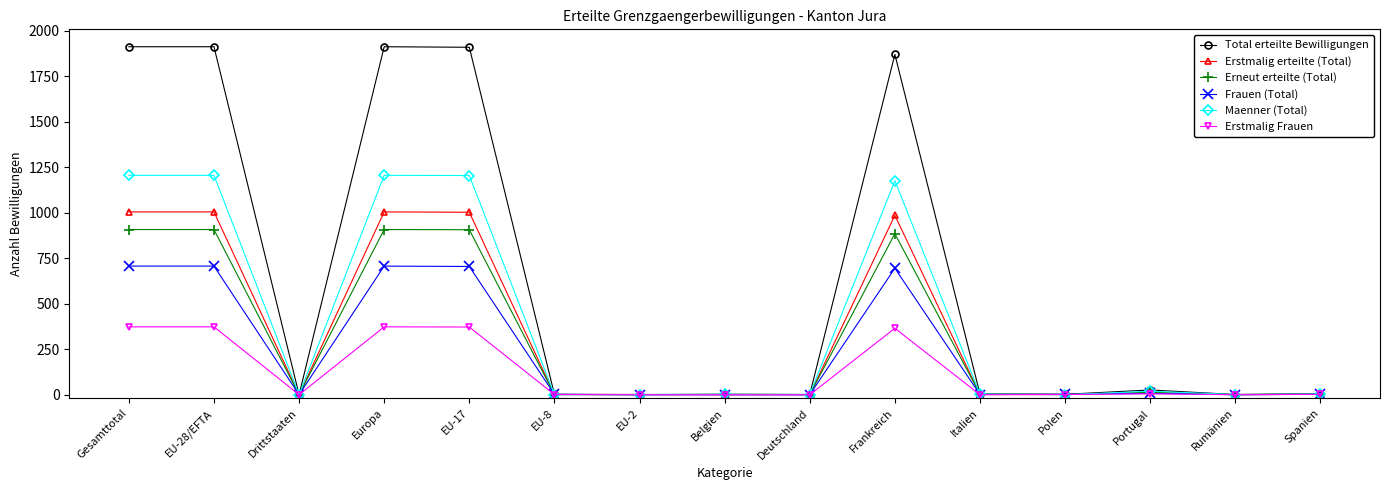

Which series changed the most between Gesamttotal and Polen?

Total erteilte Bewilligungen